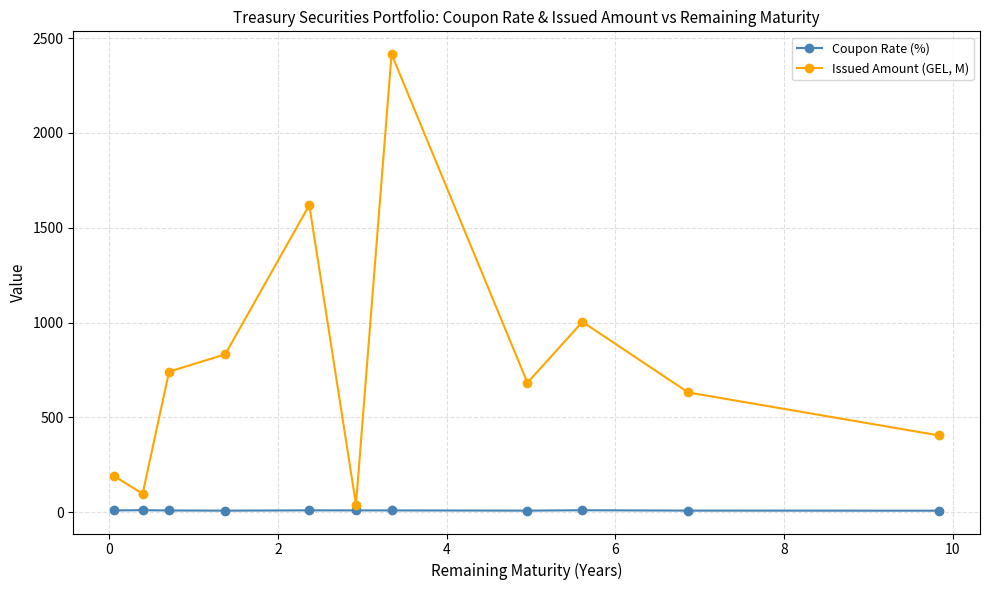

What is the highest value of the Issued Amount (GEL, M) series?

2415.4